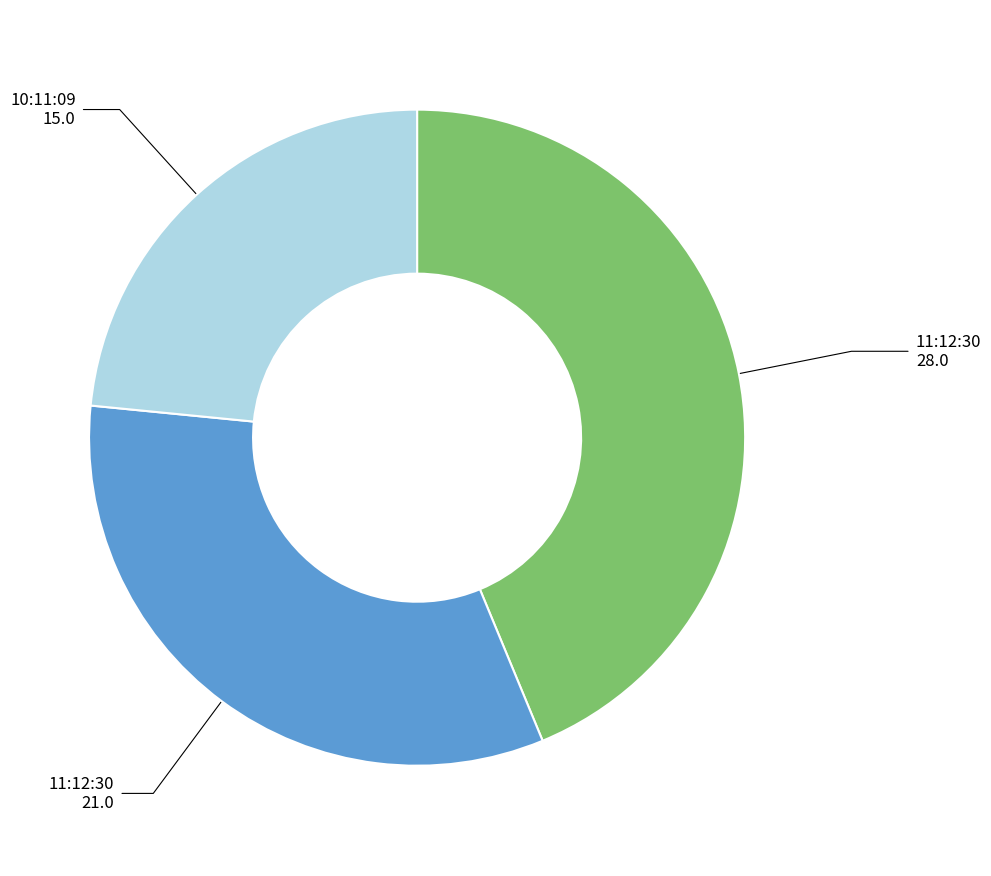

Does any single category account for the majority?

No